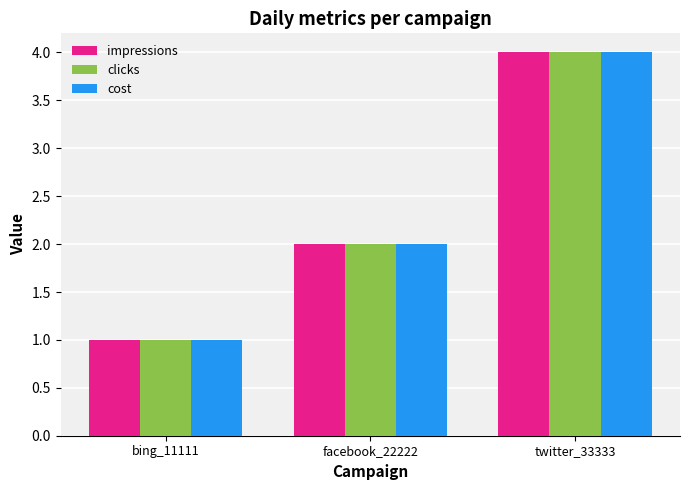

List the labels in order of clicks value, largest first.

twitter_33333, facebook_22222, bing_11111